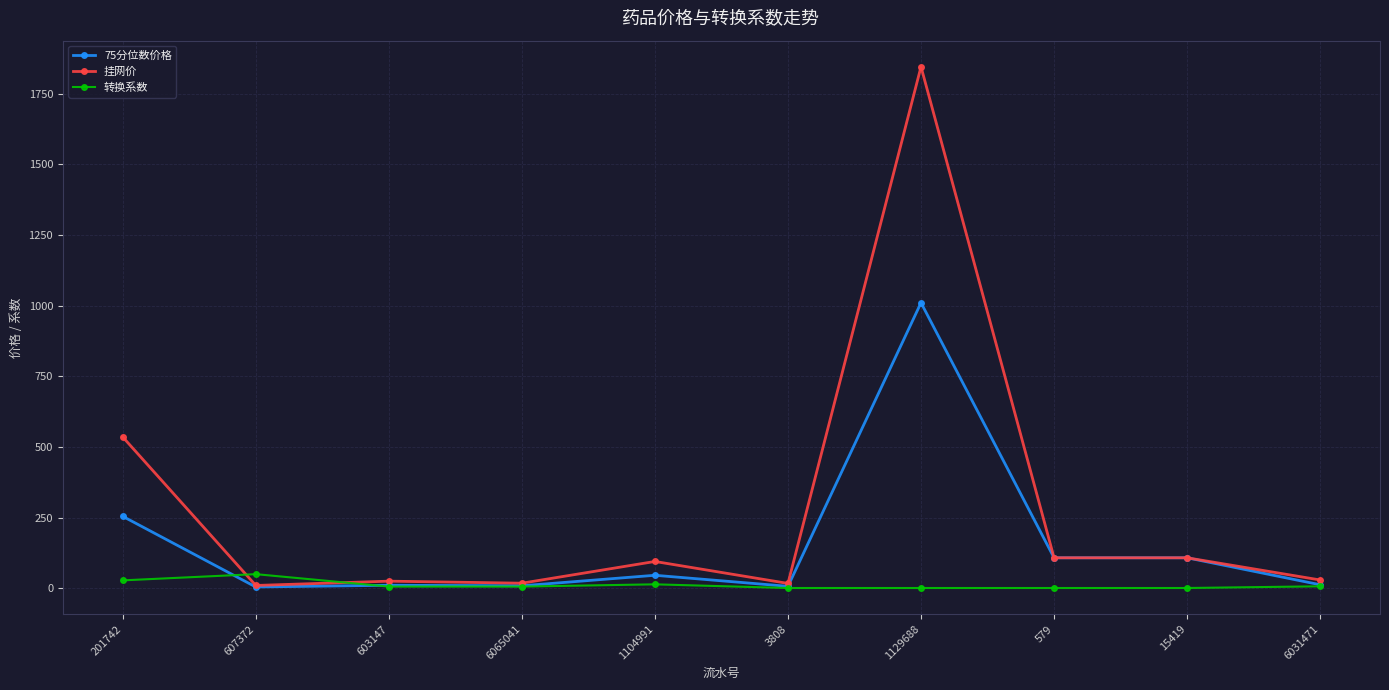

What is the difference between the 转换系数 values at 603147 and 15419?

5.0